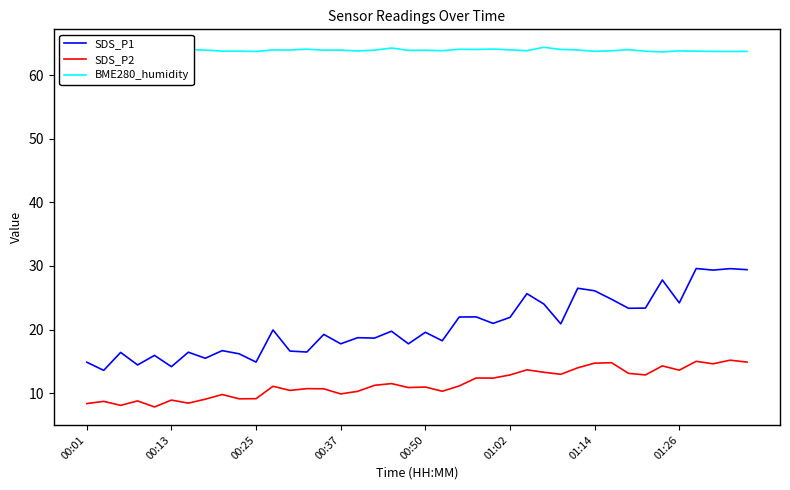

Rank the series by their average value, from lowest to highest.

SDS_P2, SDS_P1, BME280_humidity